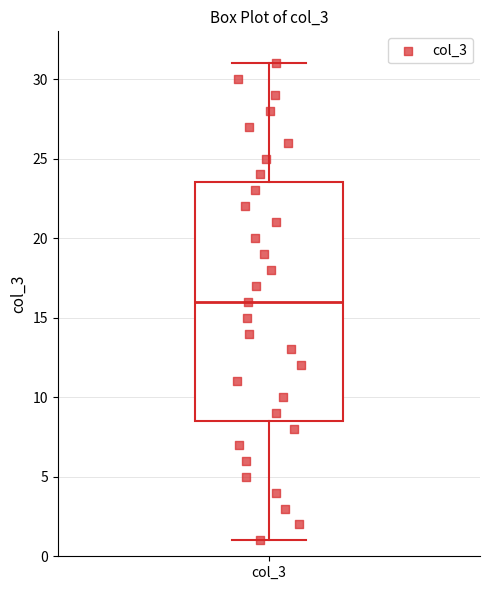

Transcribe this box plot: give where the median line is, the range the box spans, and where the two whiskers end, as read against the y-axis. The values are not printed on the chart, so give them approximately, as read against the axis.

median 16.0, box 8.5 to 23.5, whiskers 1.0 to 31.0